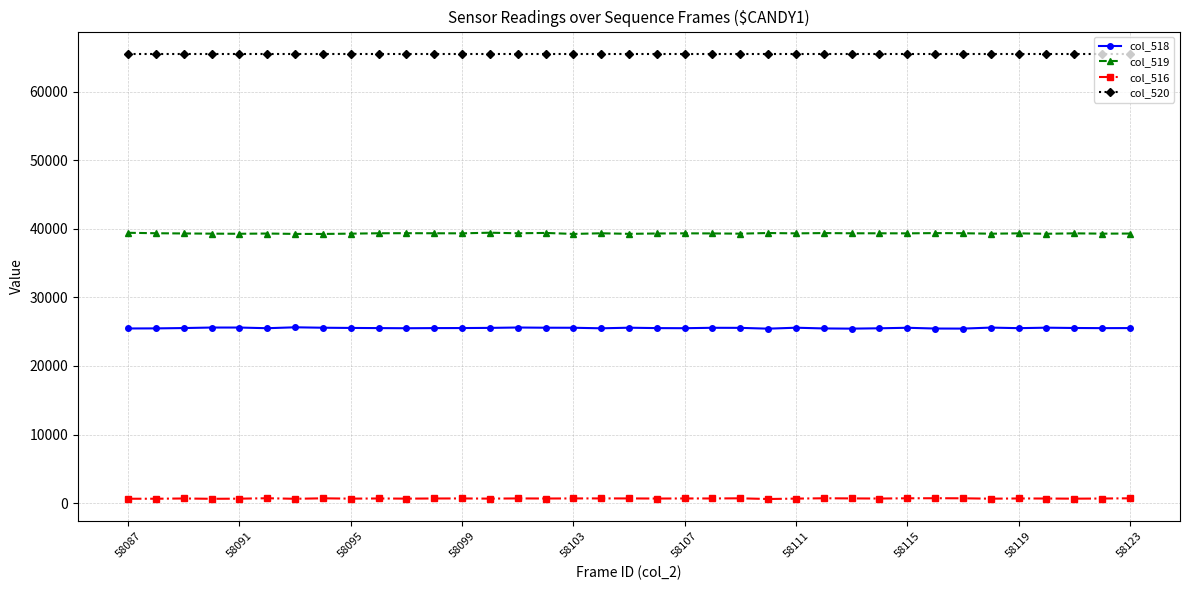

True or false: col_516 and col_520 cross at least once.

False